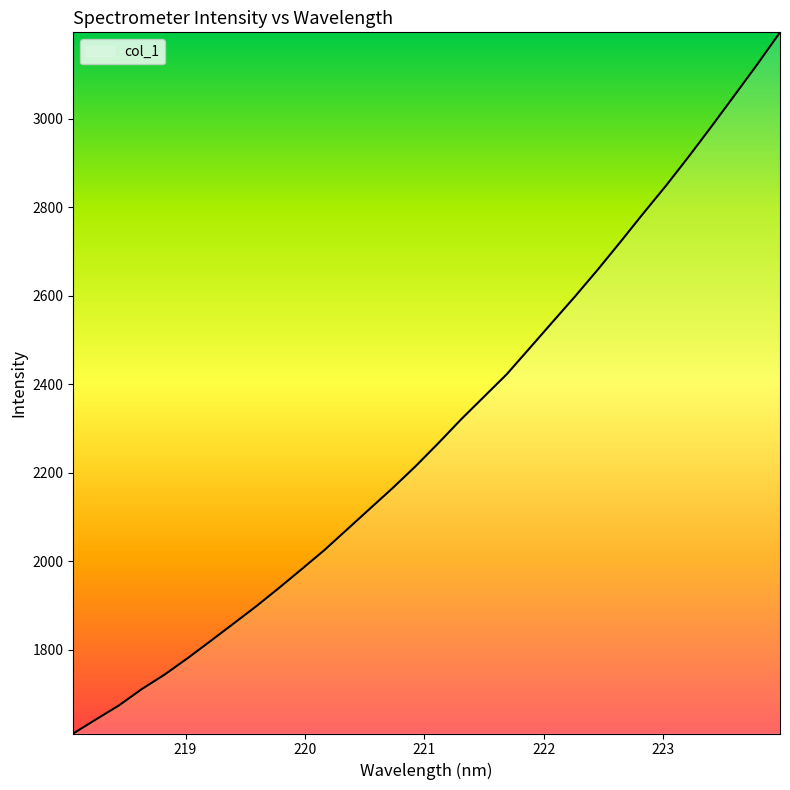

What is the smallest value displayed?

1610.6